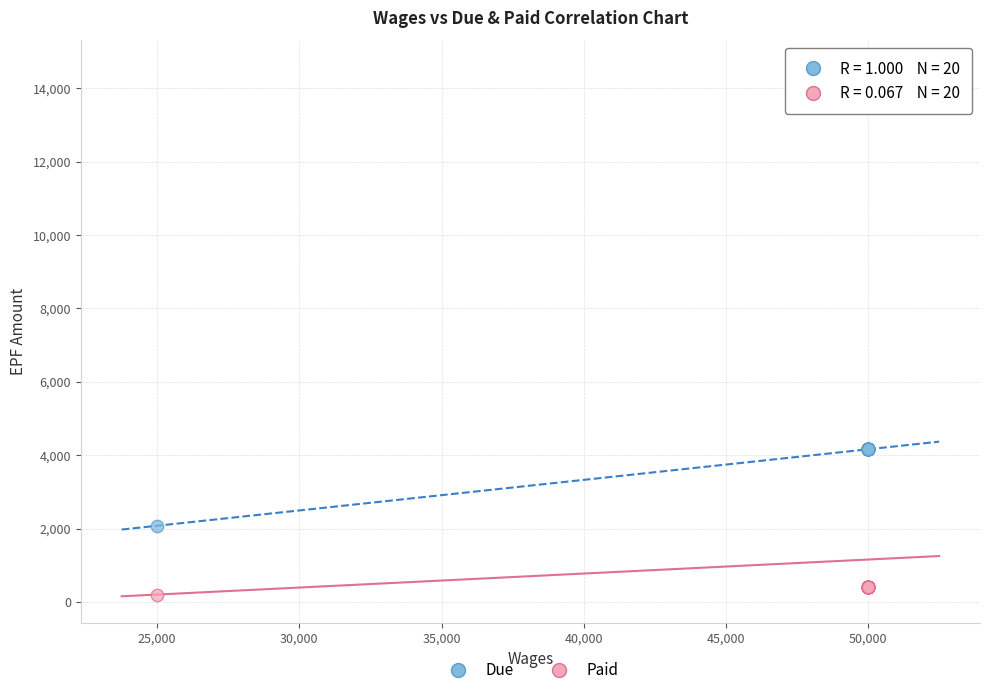

Which series reaches the minimum Y coordinate?

Paid